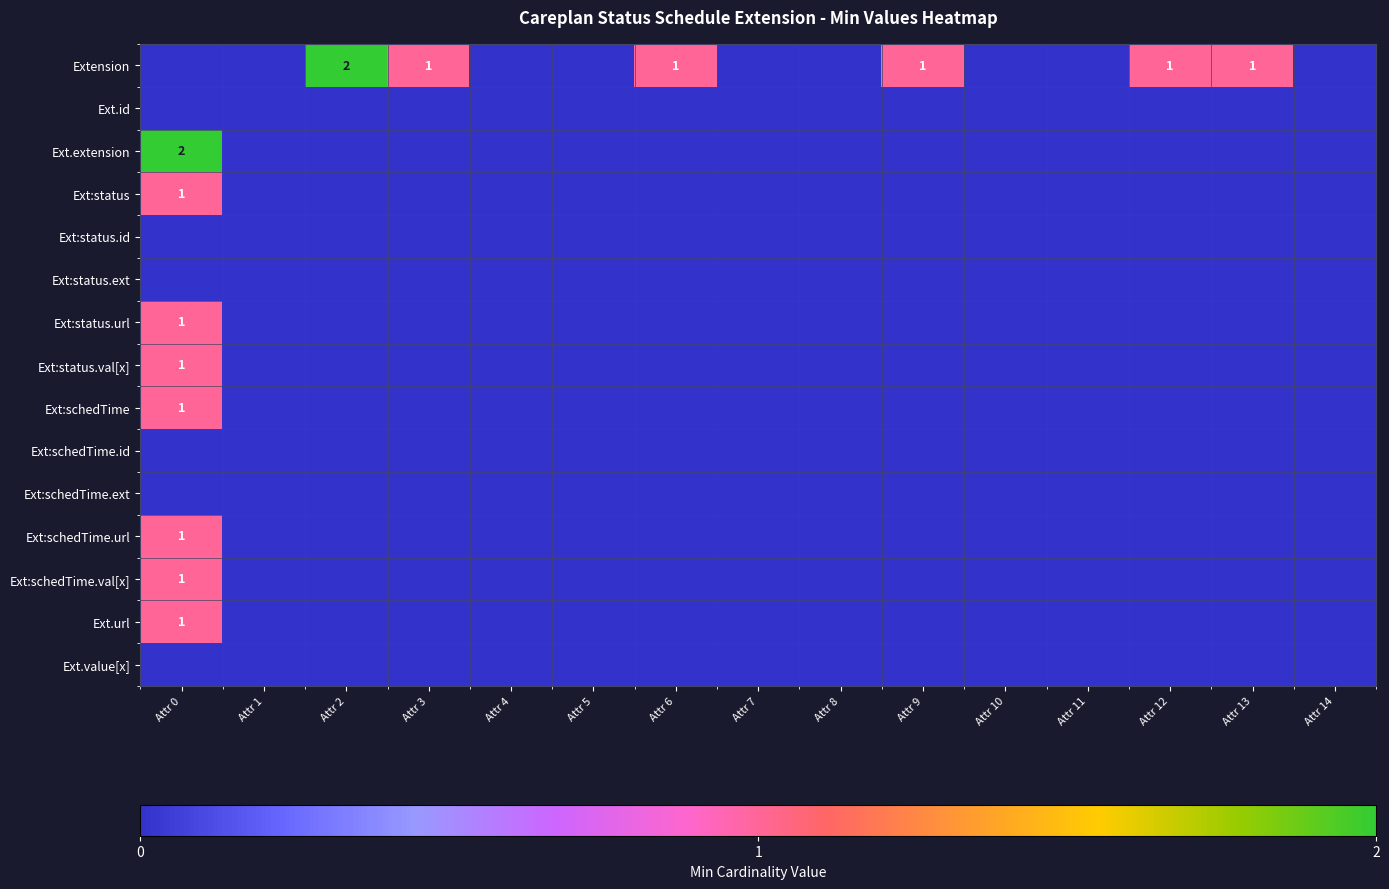

Where is Ext:schedTime nearest to the value 0?

Attr 1